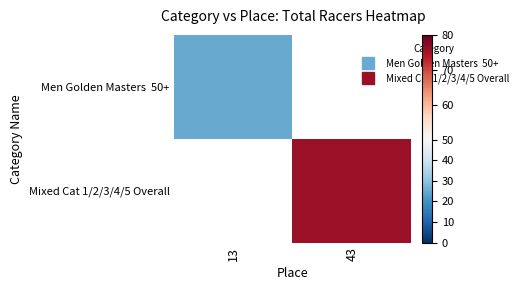

List the labels in order of Mixed Cat 1/2/3/4/5 Overall value, largest first.

13, 43